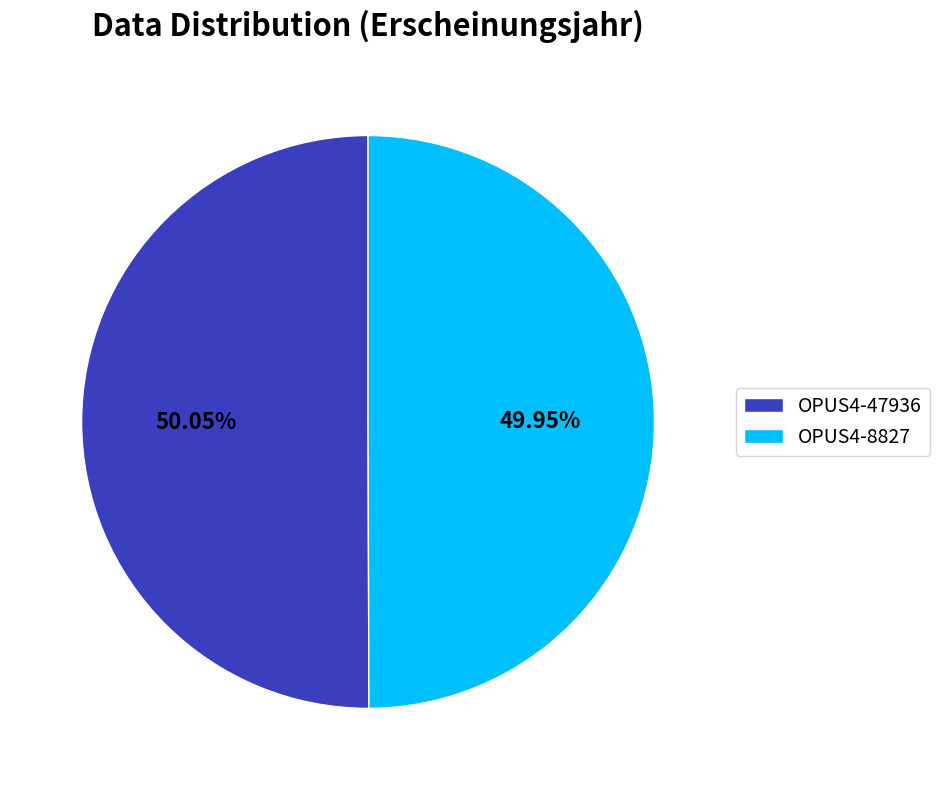

The OPUS4-8827 slice represents 40% of the pie. True or false?

False